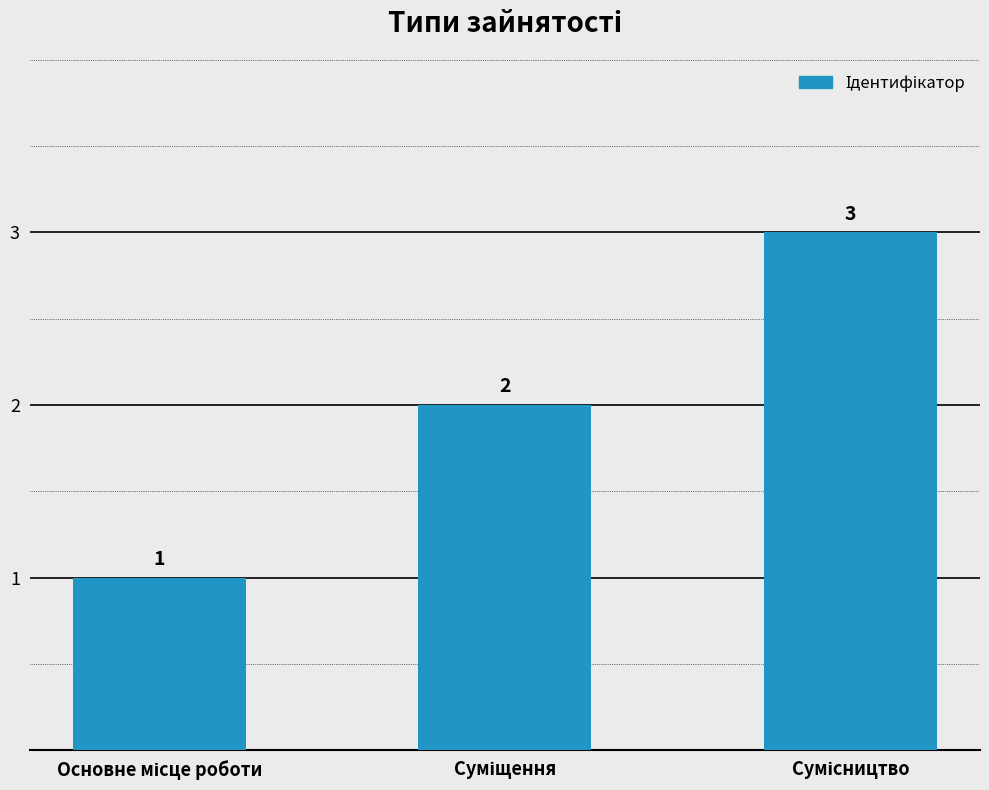

Does the chart contain stacked bars?

No